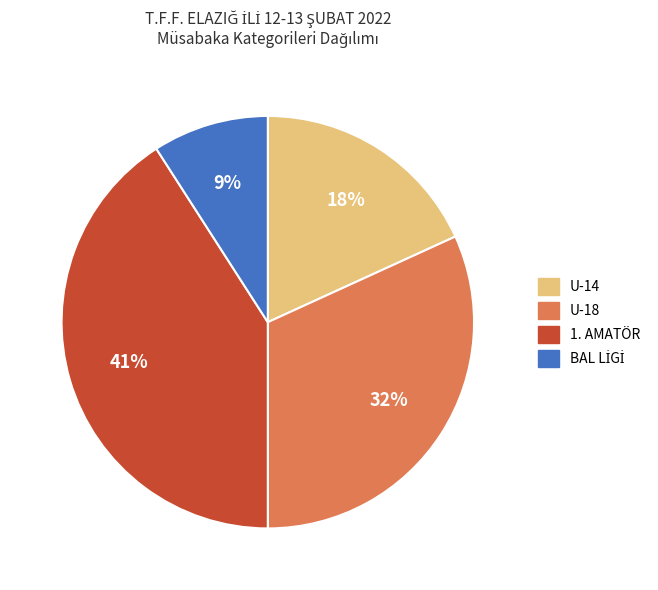

Which has a higher value, U-18 or U-14?

U-18